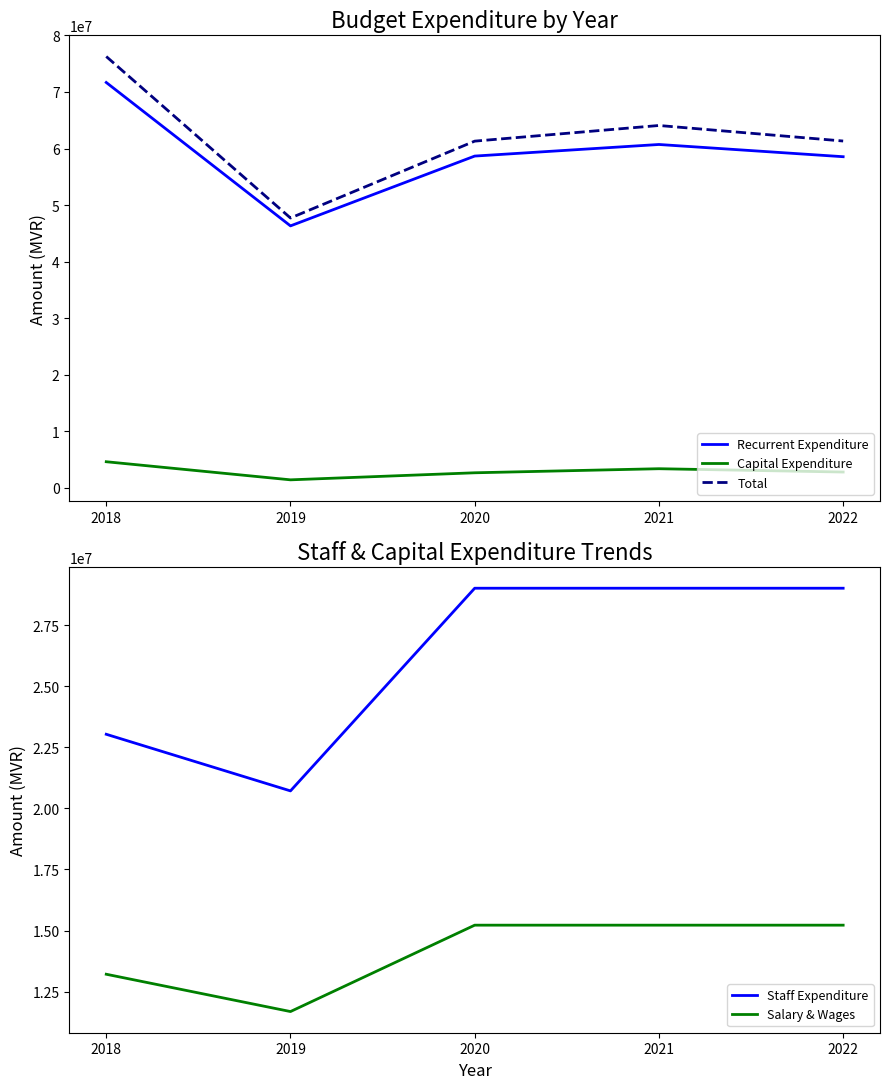

What is the value of the Recurrent Expenditure point at the 3rd from the left?

58663025